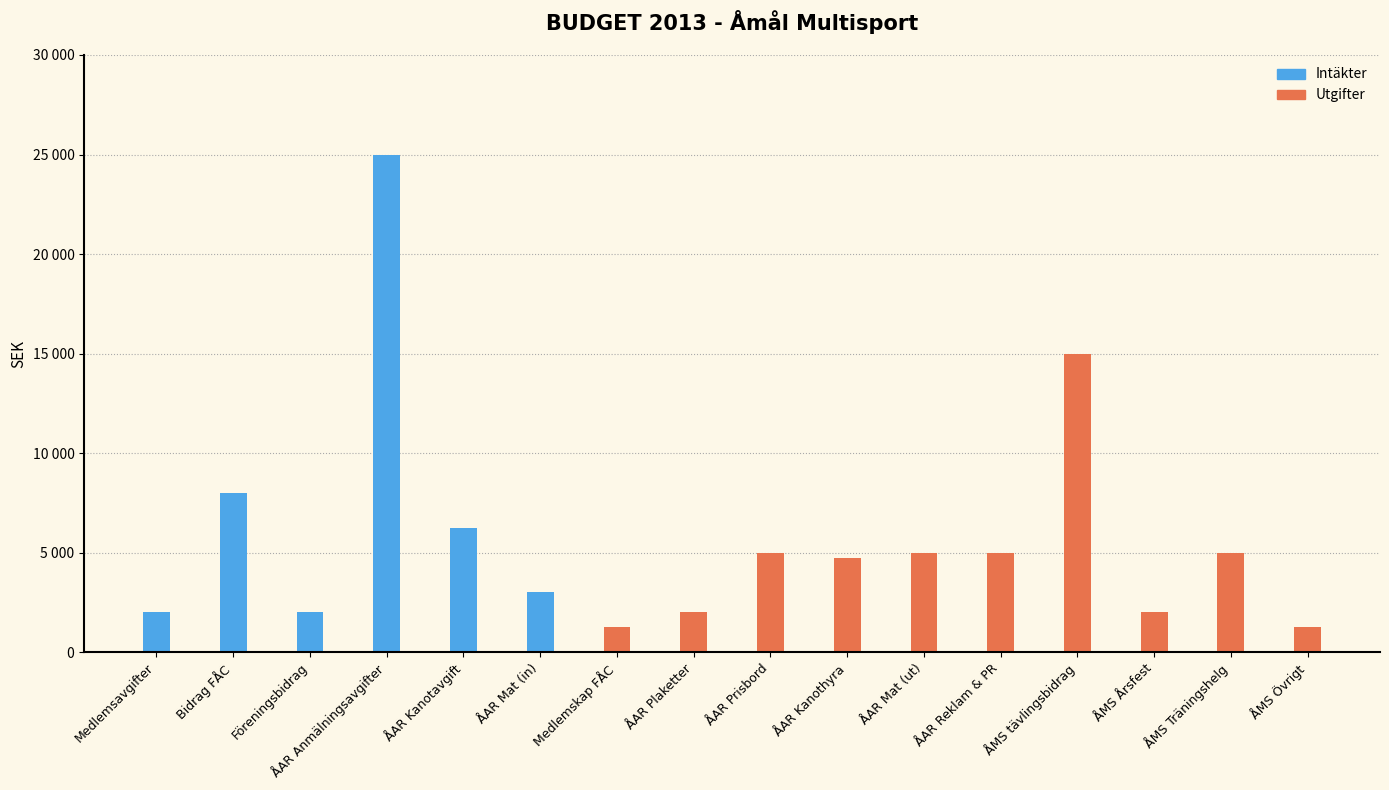

What is the ratio of the value at ÅAR Reklam & PR to the value at Medlemsavgifter?

2.5